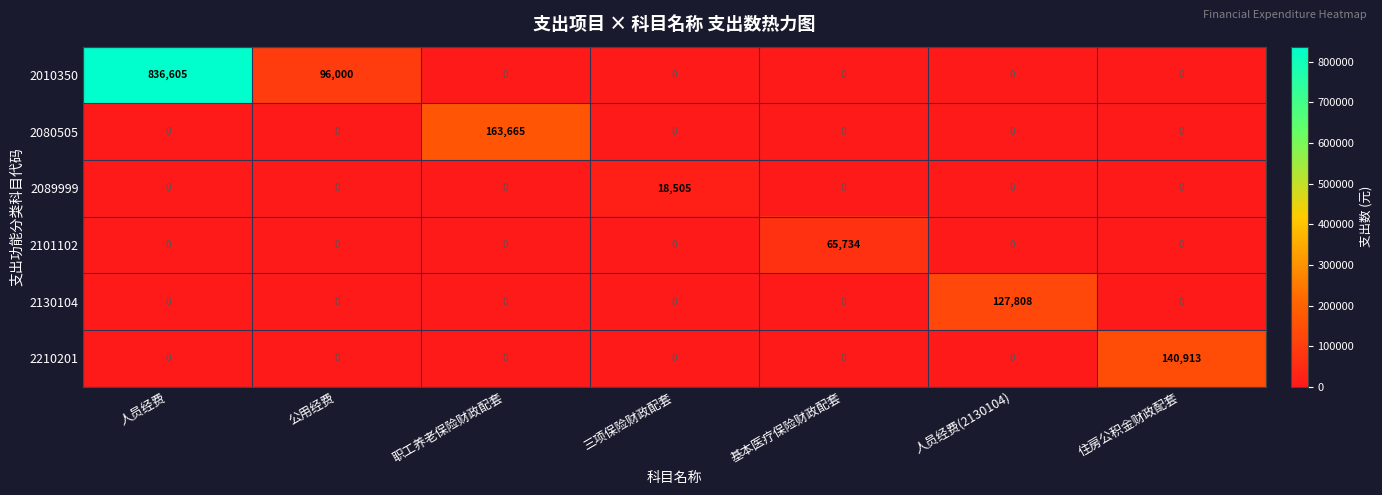

The value of 2089999 at 基本医疗保险财政配套 is 0. True or false?

True